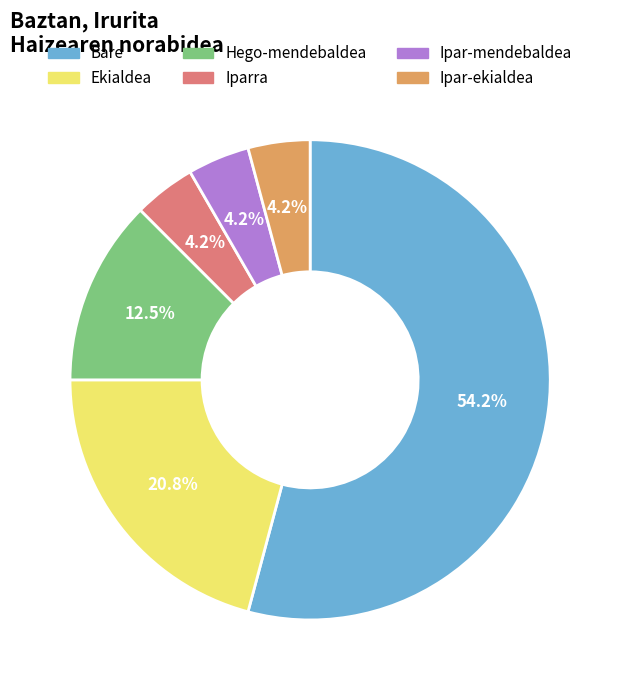

Does any single category account for the majority?

Yes